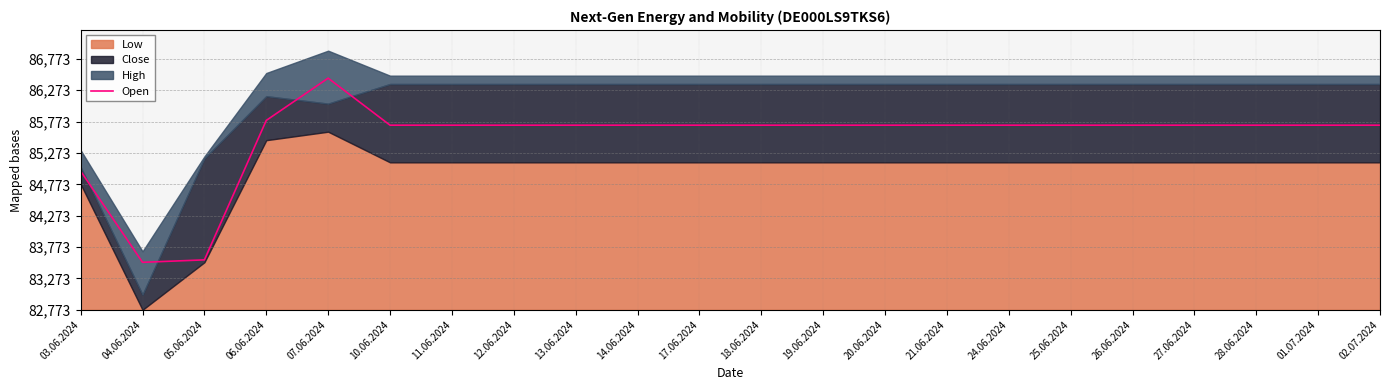

At which category does the data reach its first local valley?

04.06.2024